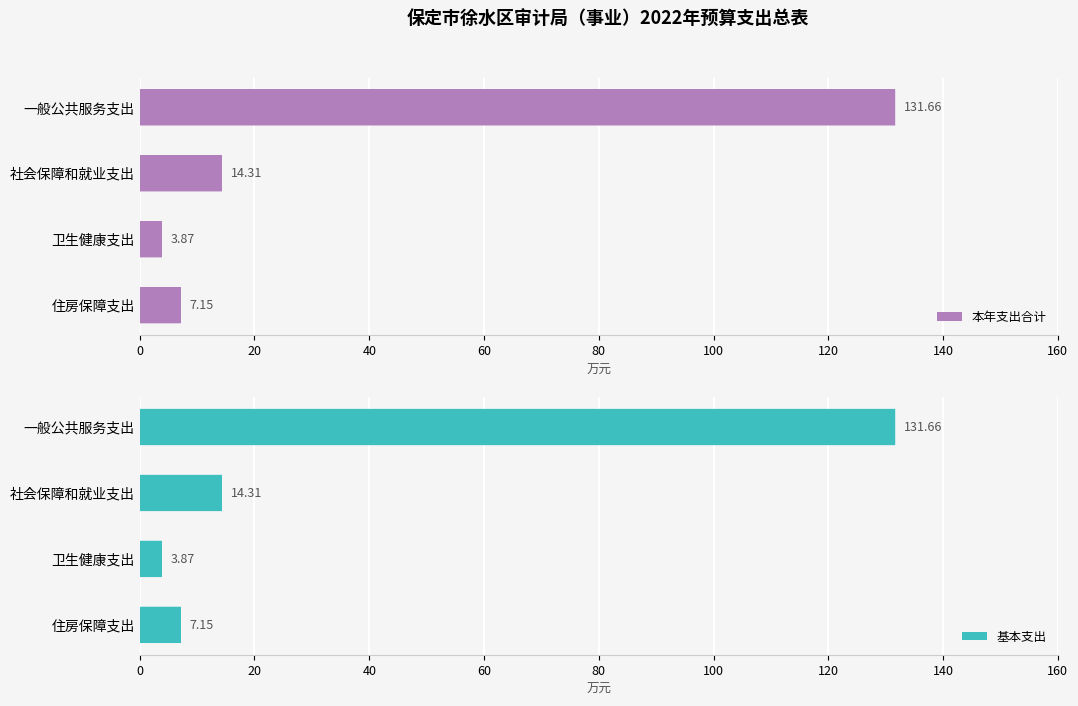

List the labels in order of 本年支出合计 value, smallest first.

卫生健康支出, 住房保障支出, 社会保障和就业支出, 一般公共服务支出